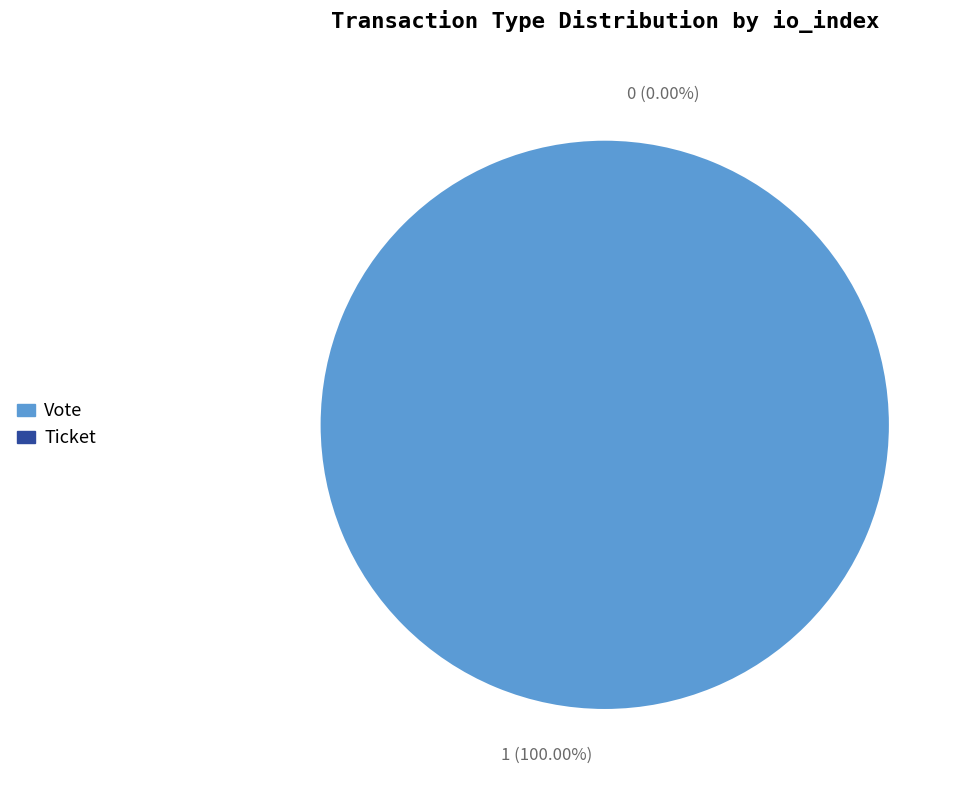

Is it true that Ticket is 11% of the pie?

False